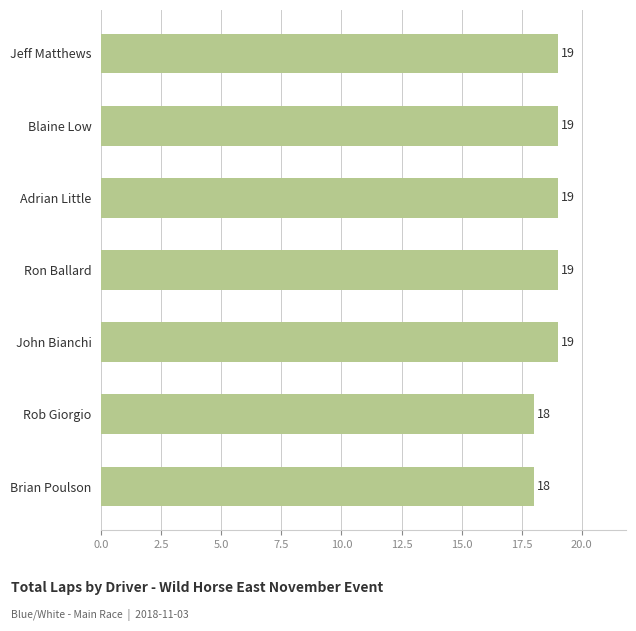

What is the average value?

19